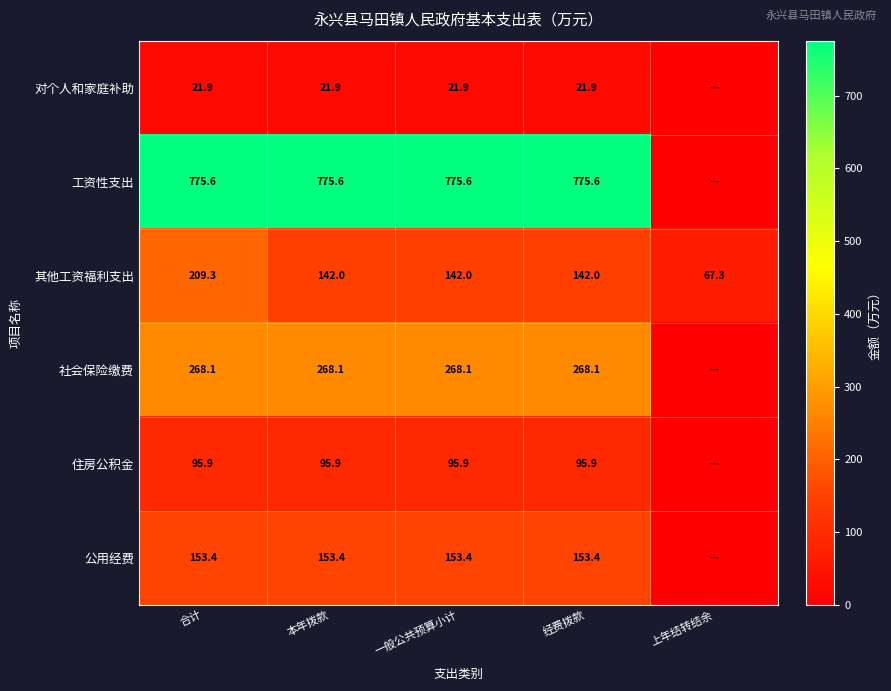

At 本年拨款, list the series in order from smallest to largest.

对个人和家庭补助, 住房公积金, 其他工资福利支出, 公用经费, 社会保险缴费, 工资性支出